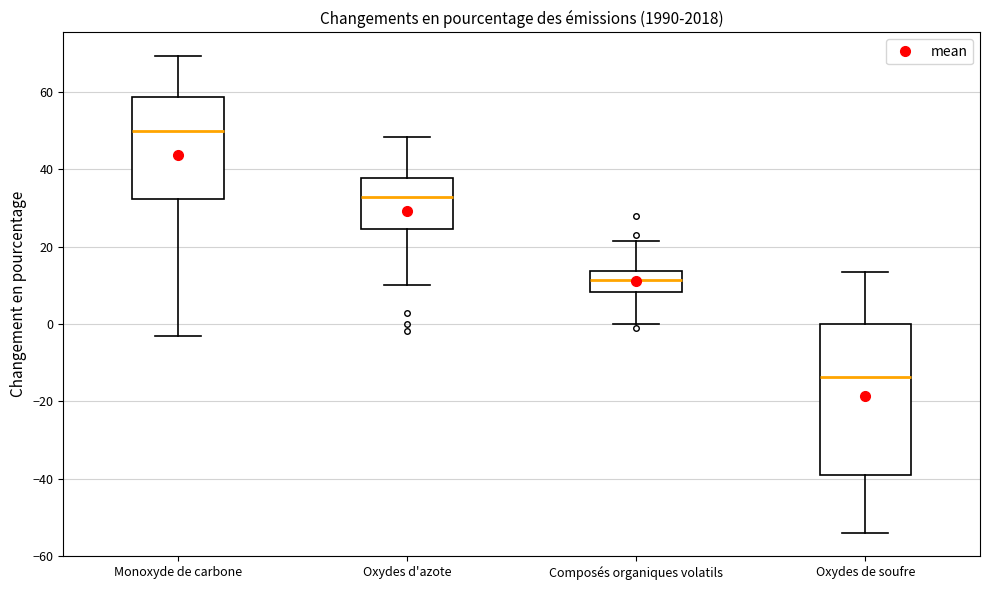

Reading left to right, read every box against the y-axis: the position of its median line, the range the box covers, and the ends of its whiskers. The values are not printed on the chart, so give them approximately, as read against the axis.

Monoxyde de carbone: median 50, box 32 to 58, whiskers -2 to 70
Oxydes d'azote: median 32, box 24 to 38, whiskers 10 to 48
Composés organiques volatils: median 12, box 8 to 14, whiskers 0 to 22
Oxydes de soufre: median -14, box -38 to 0, whiskers -54 to 14